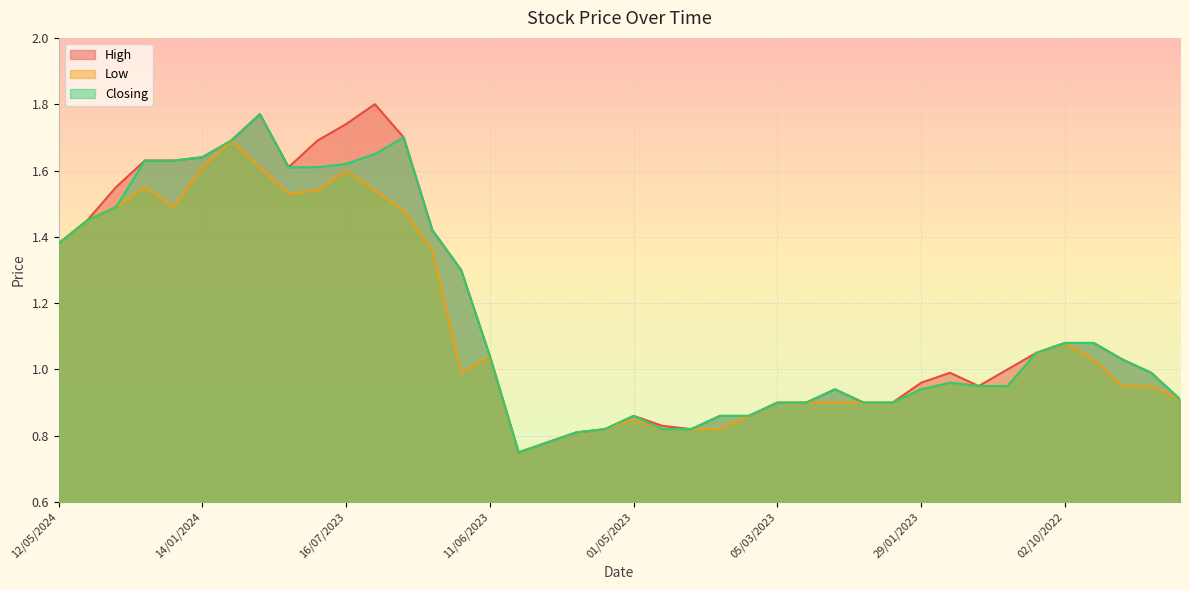

How many interior local valleys does the High series have?

4